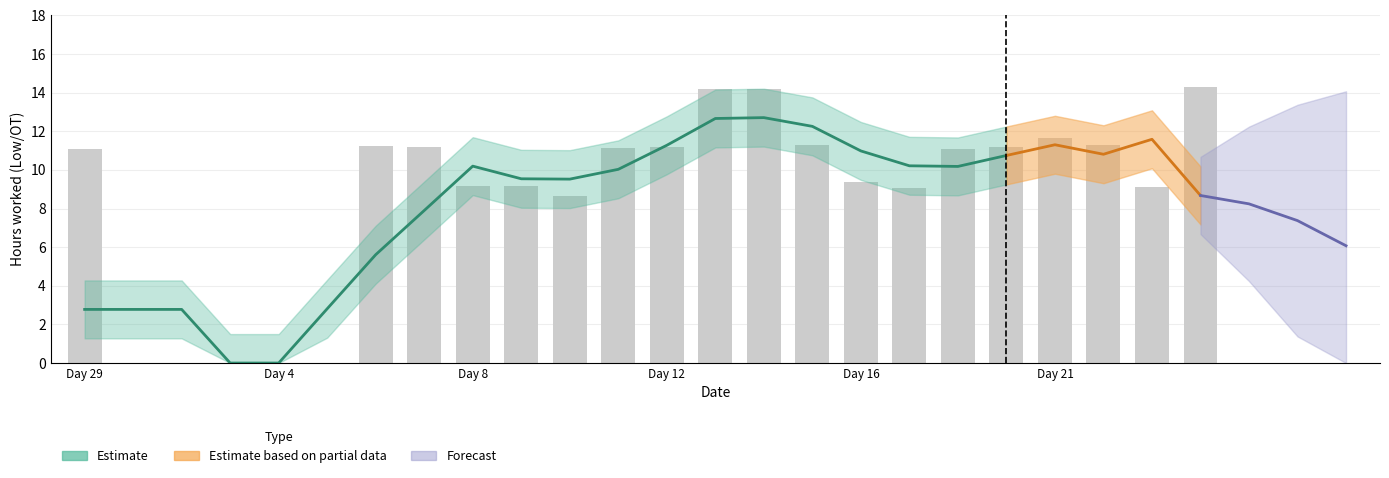

What is the approximate value at Day 12?

11.2